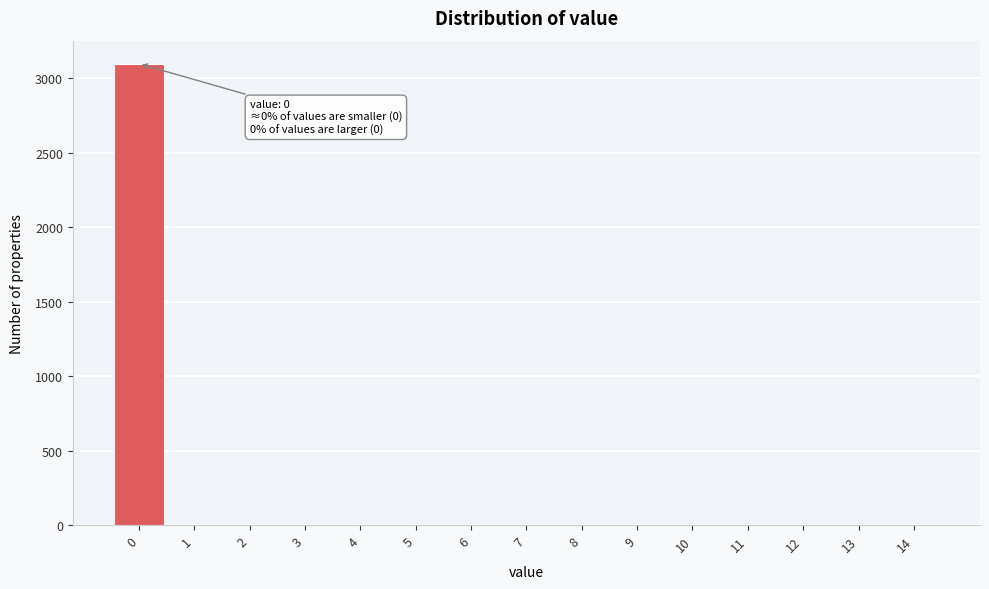

Which range on the x-axis has the tallest bar?

-0.5 to 0.5